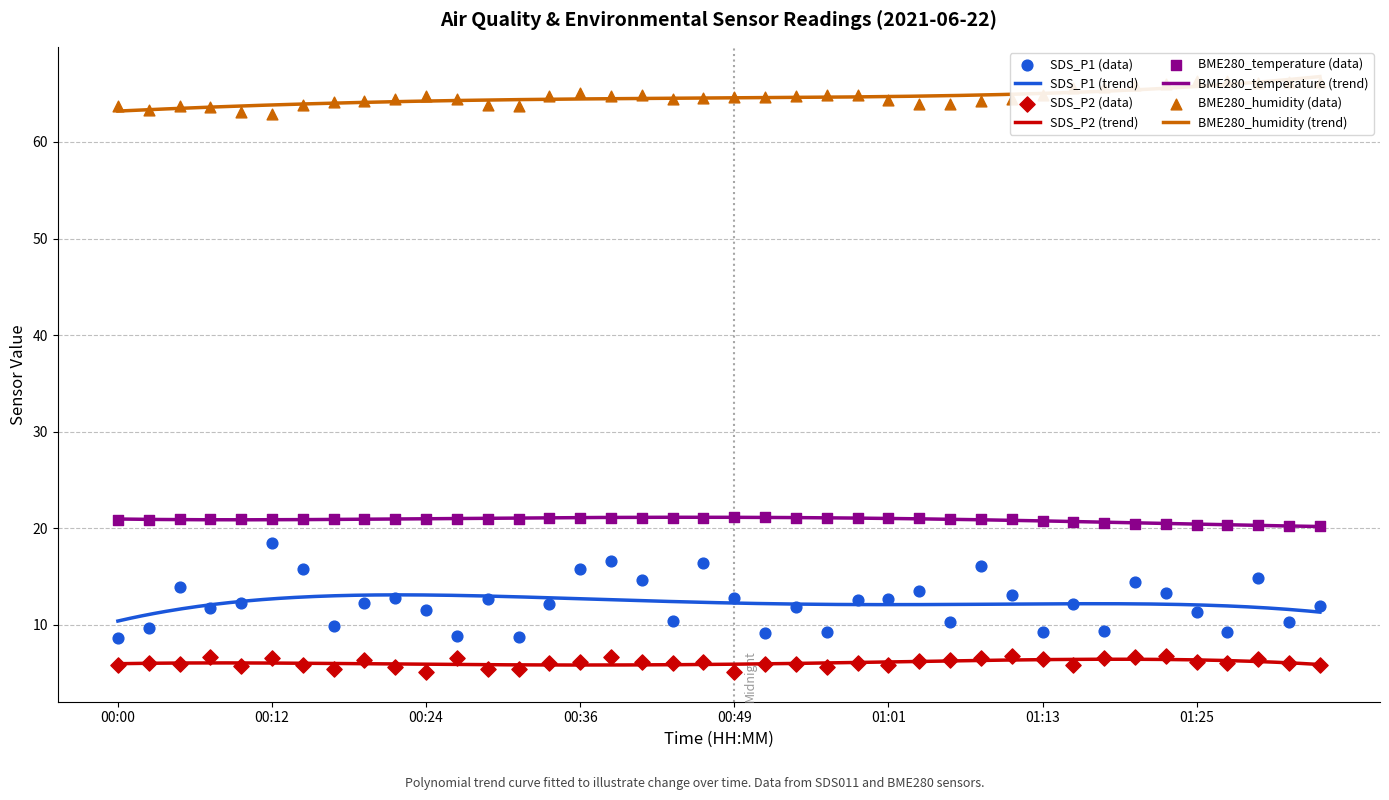

What are all the series names shown in the legend?

SDS_P1, SDS_P2, BME280_temperature, BME280_humidity